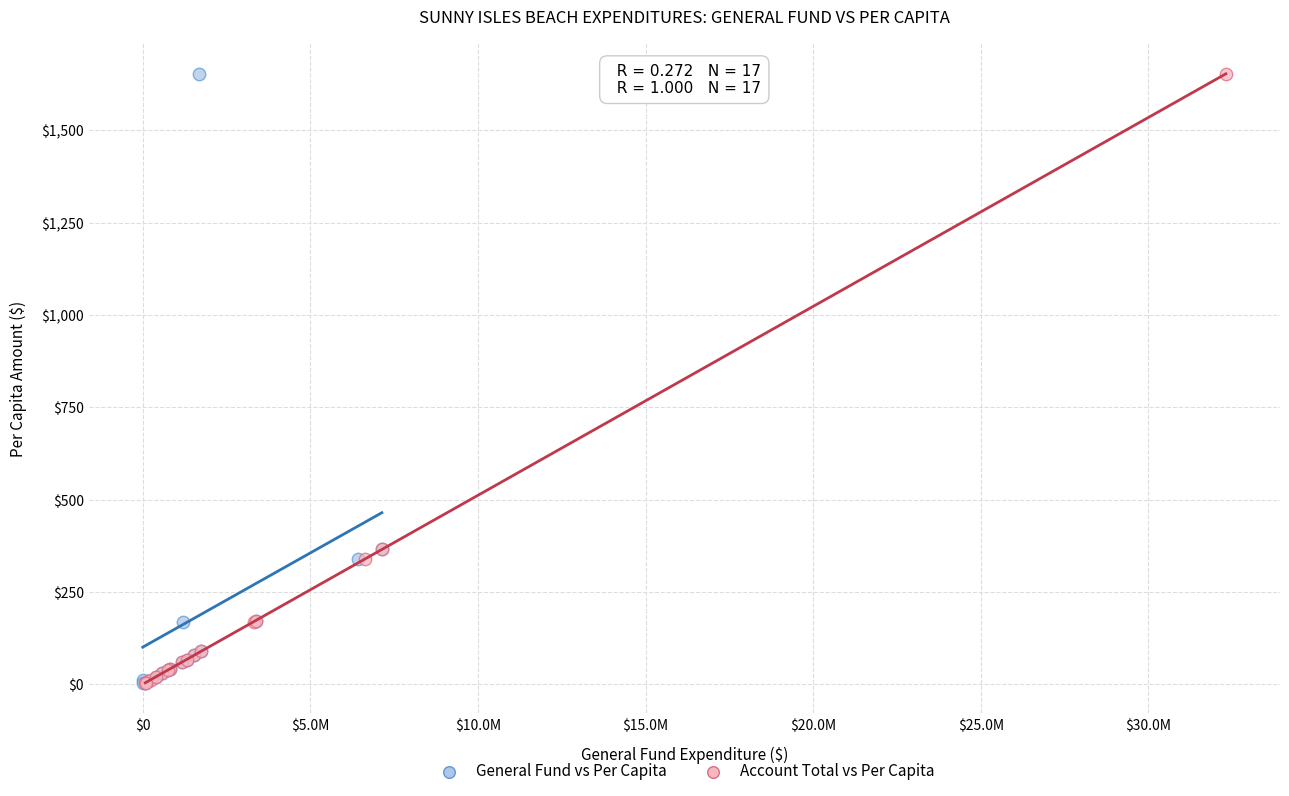

What are all the series names shown in the legend?

General Fund vs Per Capita, Account Total vs Per Capita